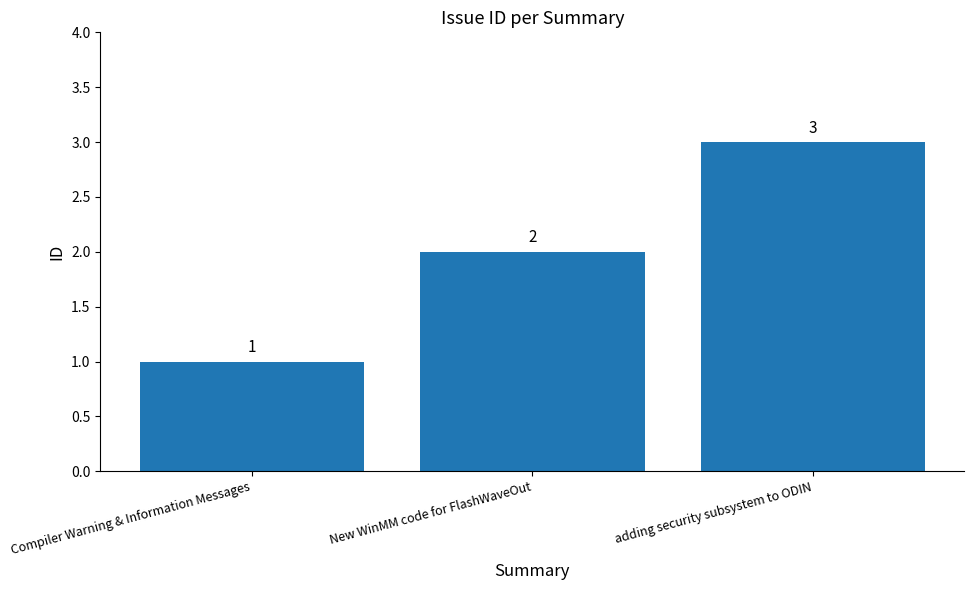

Reading left to right, what are all the values shown in this chart?

Compiler Warning & Information Messages=1	New WinMM code for FlashWaveOut=2	adding security subsystem to ODIN=3